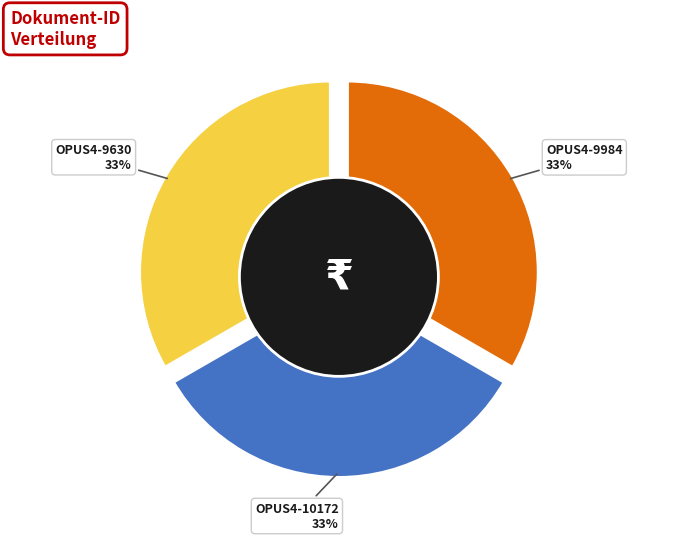

To the nearest percent, what is the combined percentage of OPUS4-9984 and OPUS4-9630?

67%